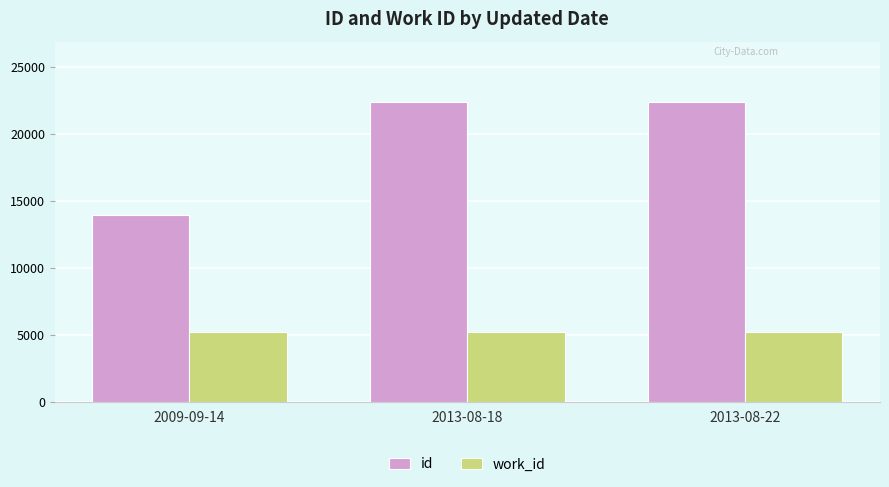

At which label does id reach its minimum?

2009-09-14